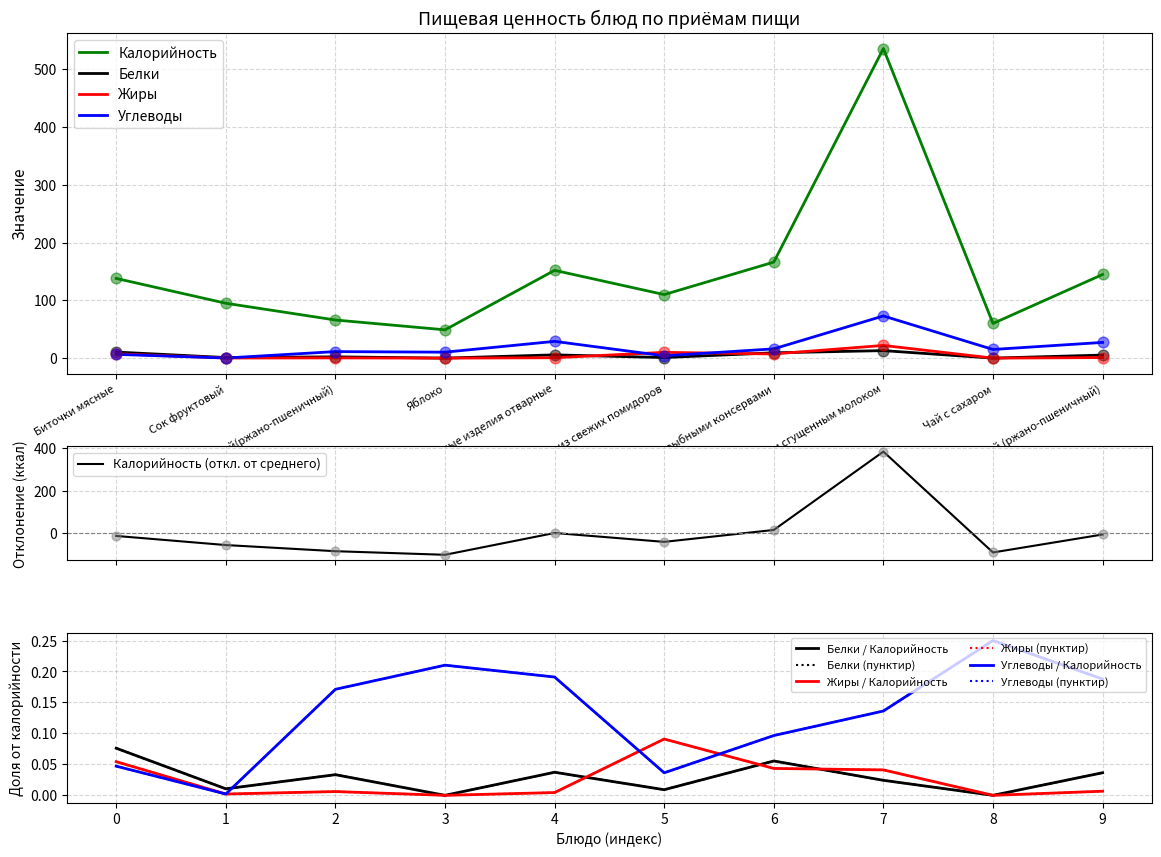

Which series contains the highest Y value?

Калорийность